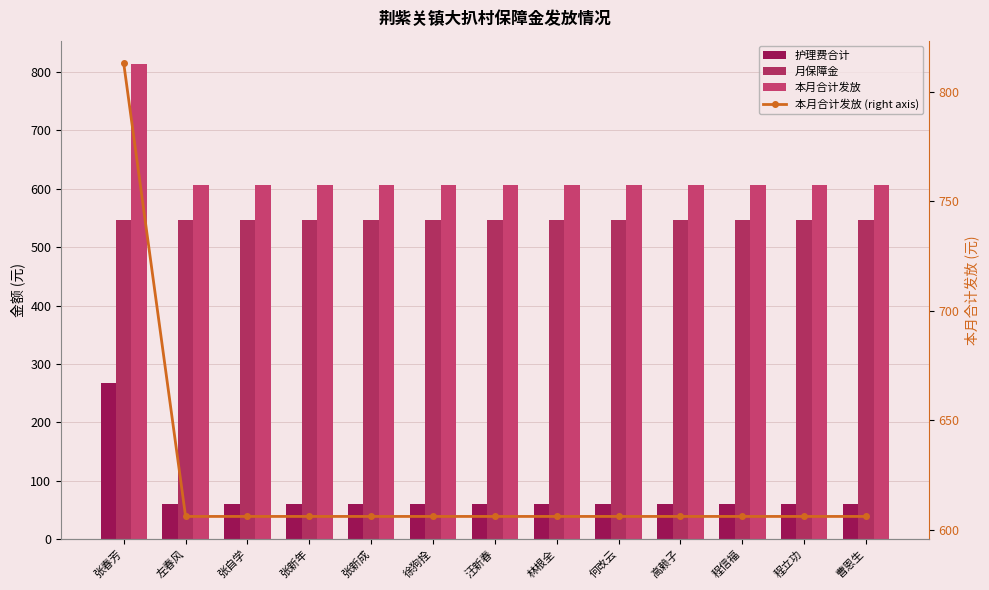

Is it true that 本月合计发放 equals 813 at 张春芳?

True